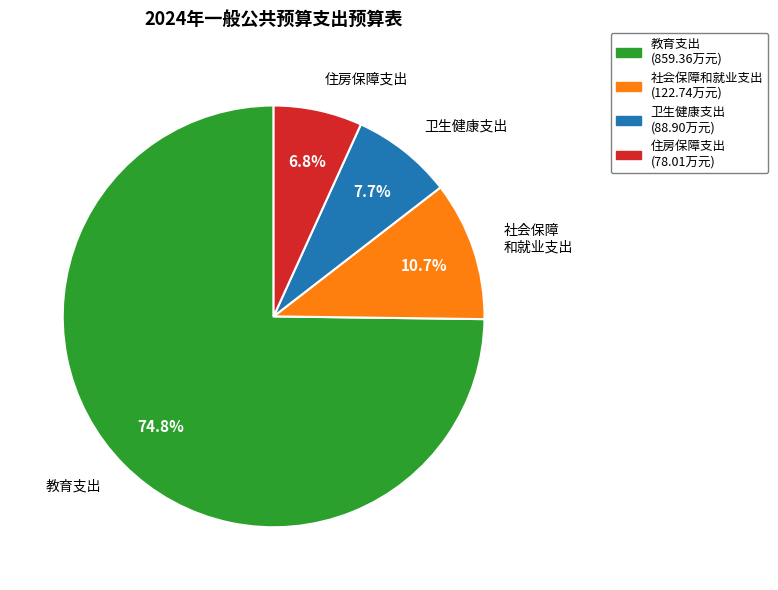

Between 住房保障支出 and 教育支出, which is larger?

教育支出